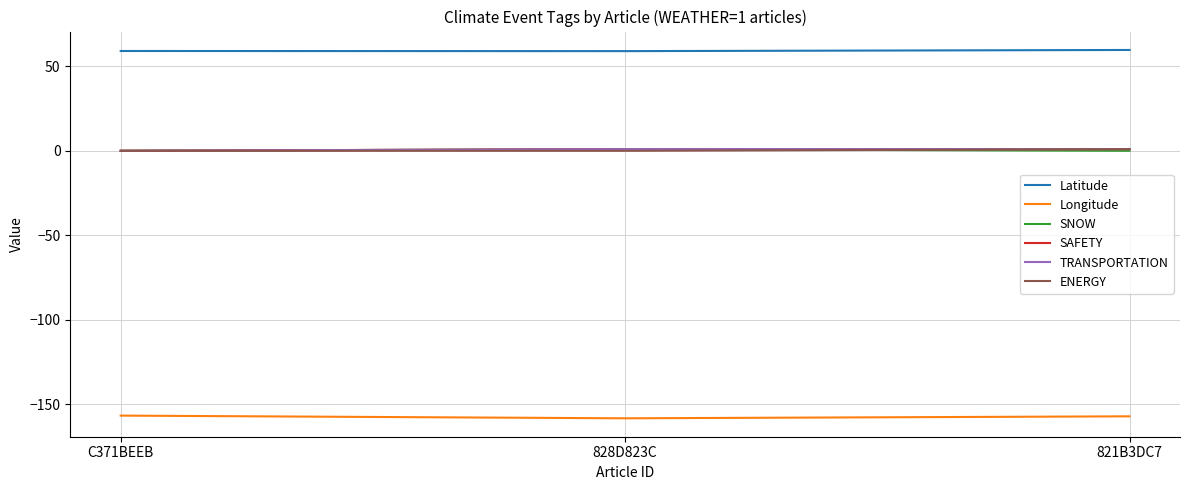

At C371BEEB, list the series in order from smallest to largest.

Longitude, SNOW, SAFETY, TRANSPORTATION, ENERGY, Latitude